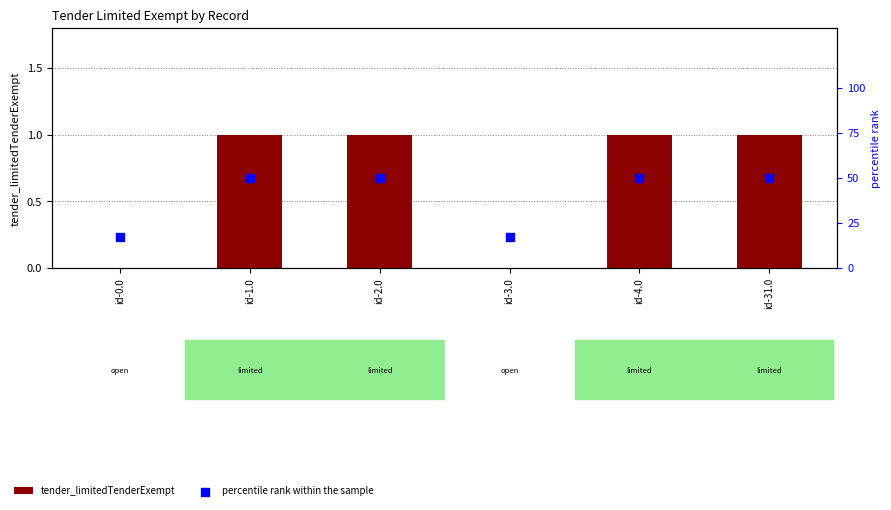

What is the total value across all series at id-4.0?

51